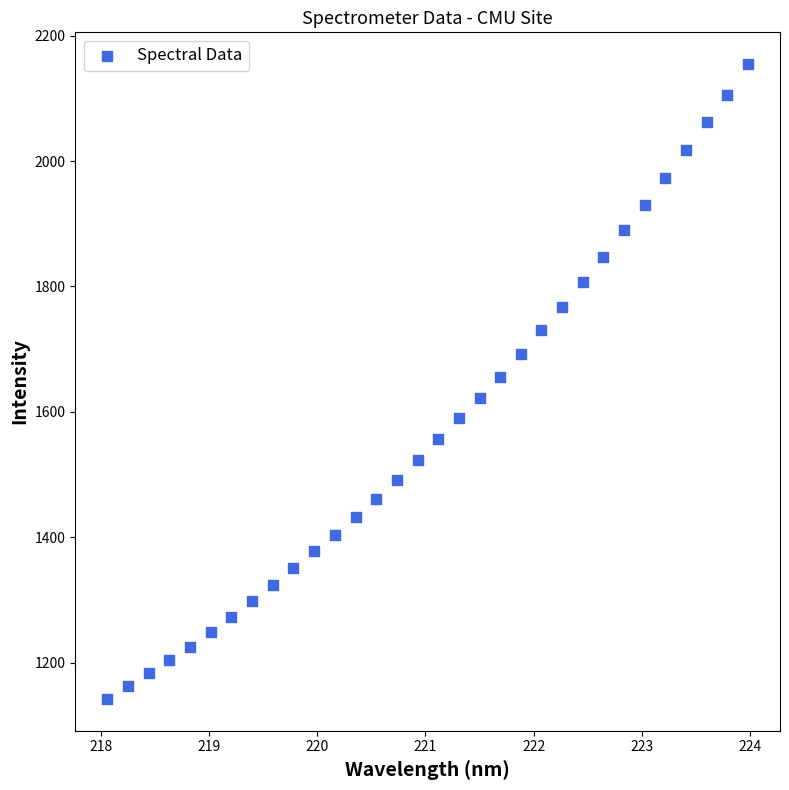

What is the range of X values (max minus min)?

5.9